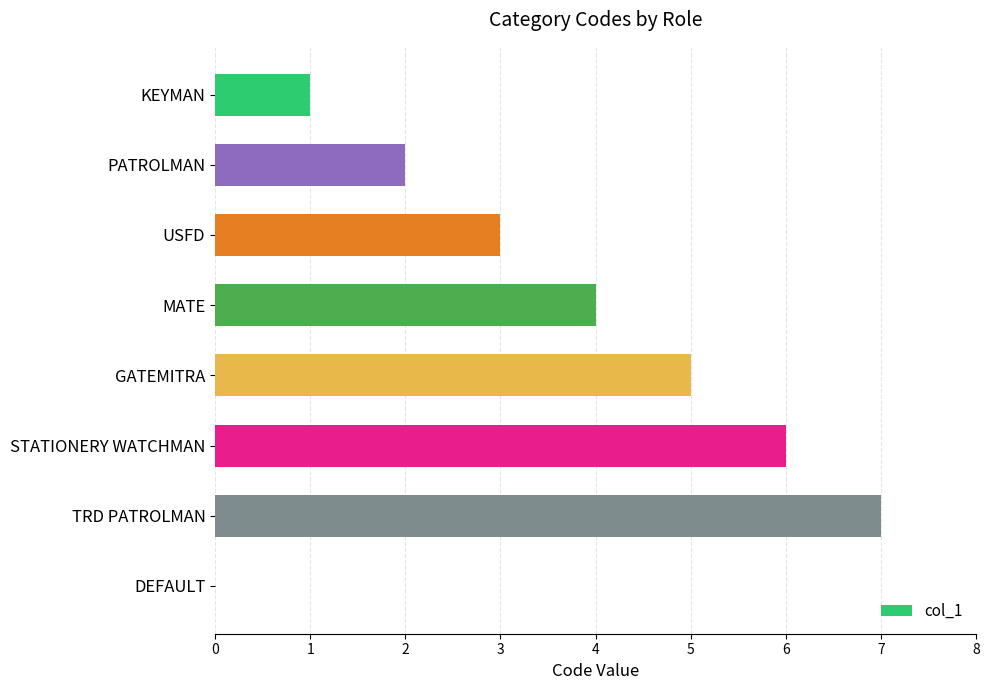

Reading top to bottom, list all the values displayed in this chart.

KEYMAN=1	PATROLMAN=2	USFD=3	MATE=4	GATEMITRA=5	STATIONERY WATCHMAN=6	TRD PATROLMAN=7	DEFAULT=0